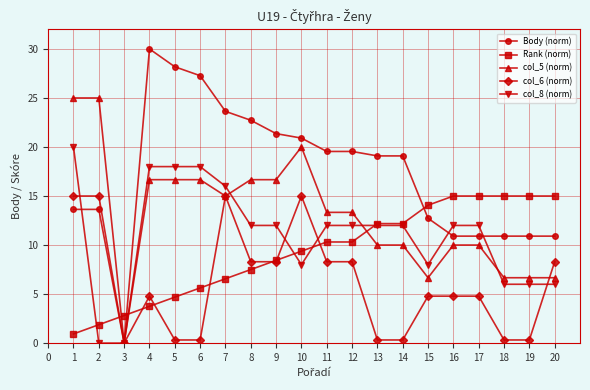

What is the difference between the maximum and minimum values in the Rank (norm) series?

14.1